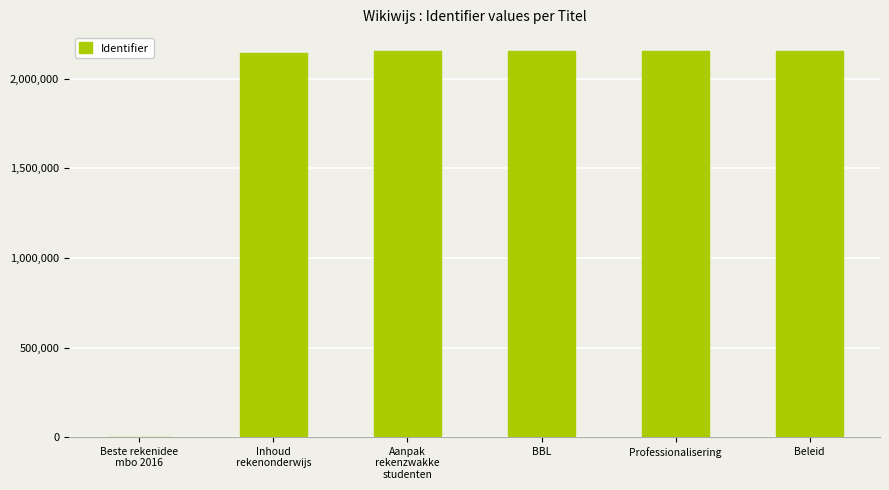

What is the maximum value shown in the chart?

2153147